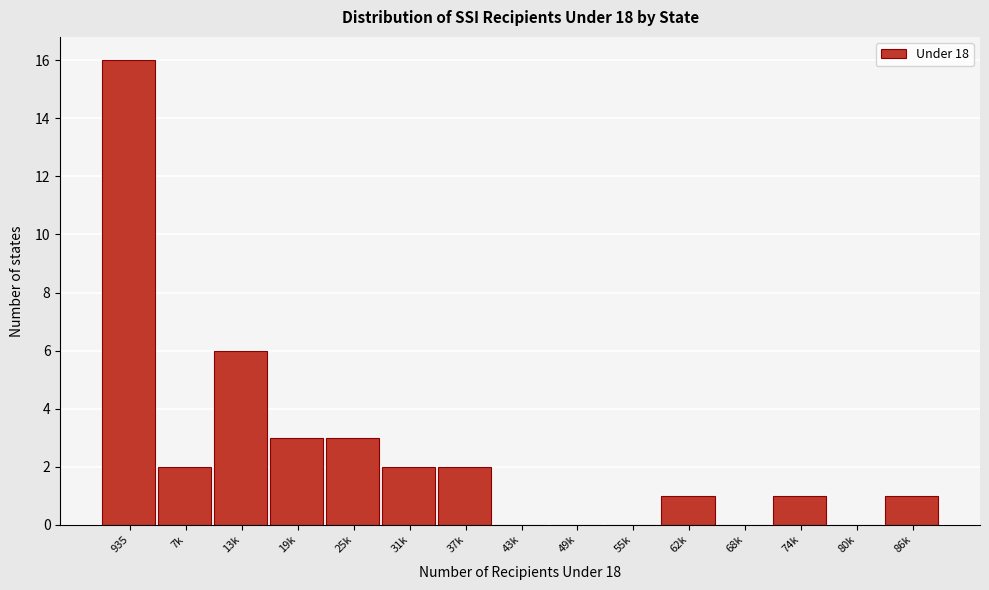

Reading left to right, extract all data points from this chart.

935=16	7k=2	13k=6	19k=3	25k=3	31k=2	37k=2	43k=0	49k=0	55k=0	62k=1	68k=0	74k=1	80k=0	86k=1